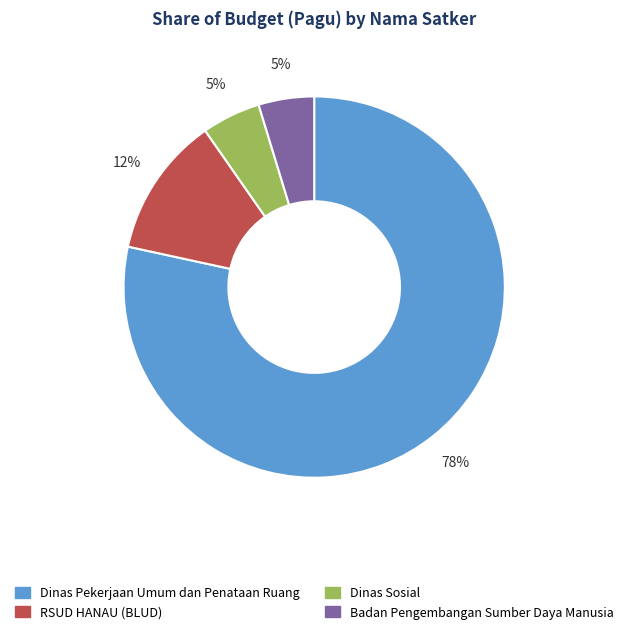

Is the sum of Dinas Pekerjaan Umum dan Penataan Ruang and Badan Pengembangan Sumber Daya Manusia greater than half?

Yes